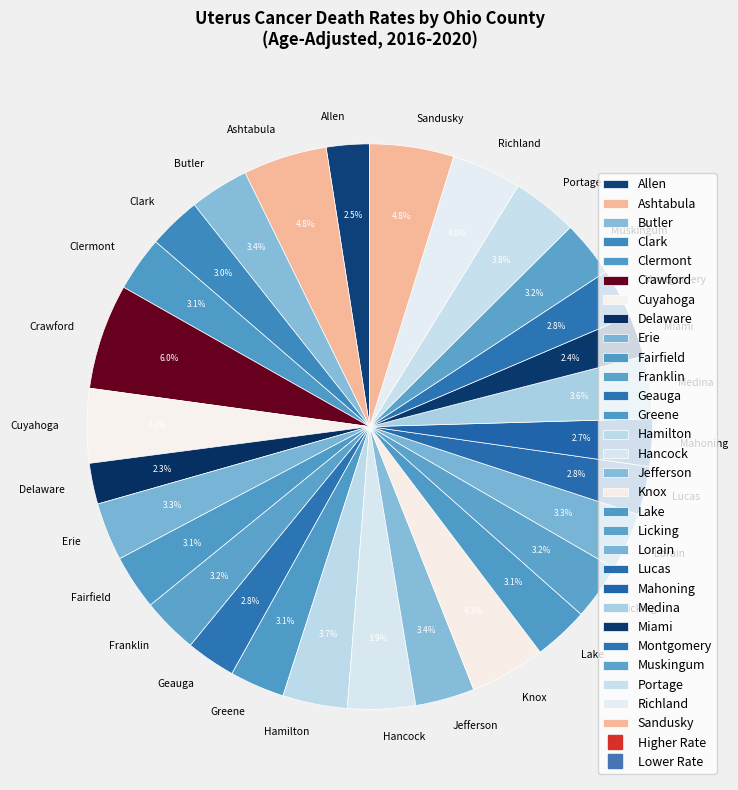

Count the number of slices in the pie.

29